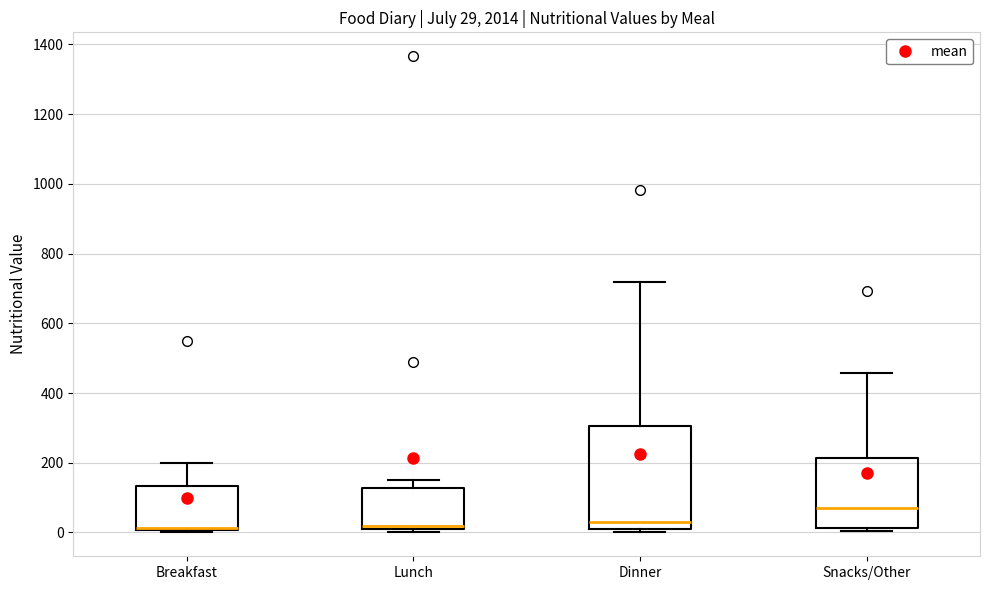

Which box is the tallest, from its lower edge to its upper edge?

Dinner